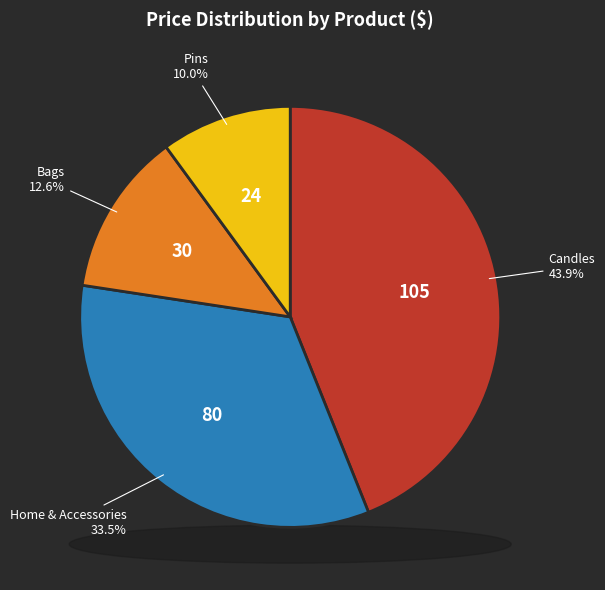

True or false: Fox Fanclub Pin accounts for 1% of the total.

False